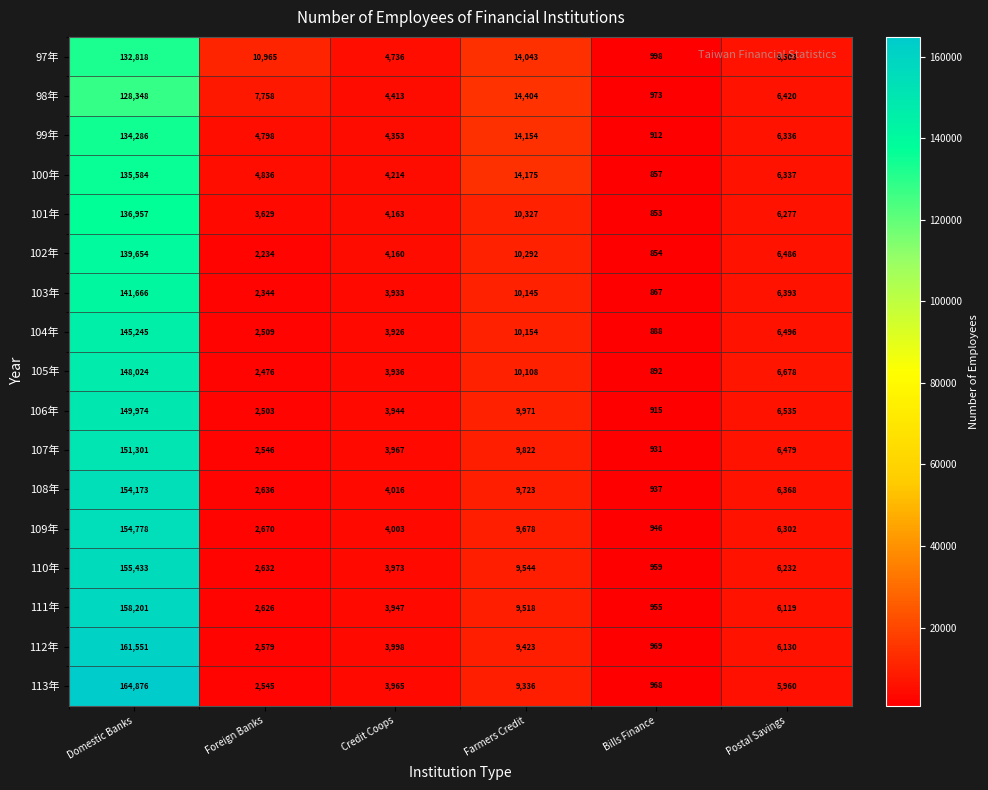

Rank the series at Bills Finance from lowest to highest value.

101年, 102年, 100年, 103年, 104年, 105年, 99年, 106年, 107年, 108年, 109年, 111年, 110年, 113年, 112年, 98年, 97年